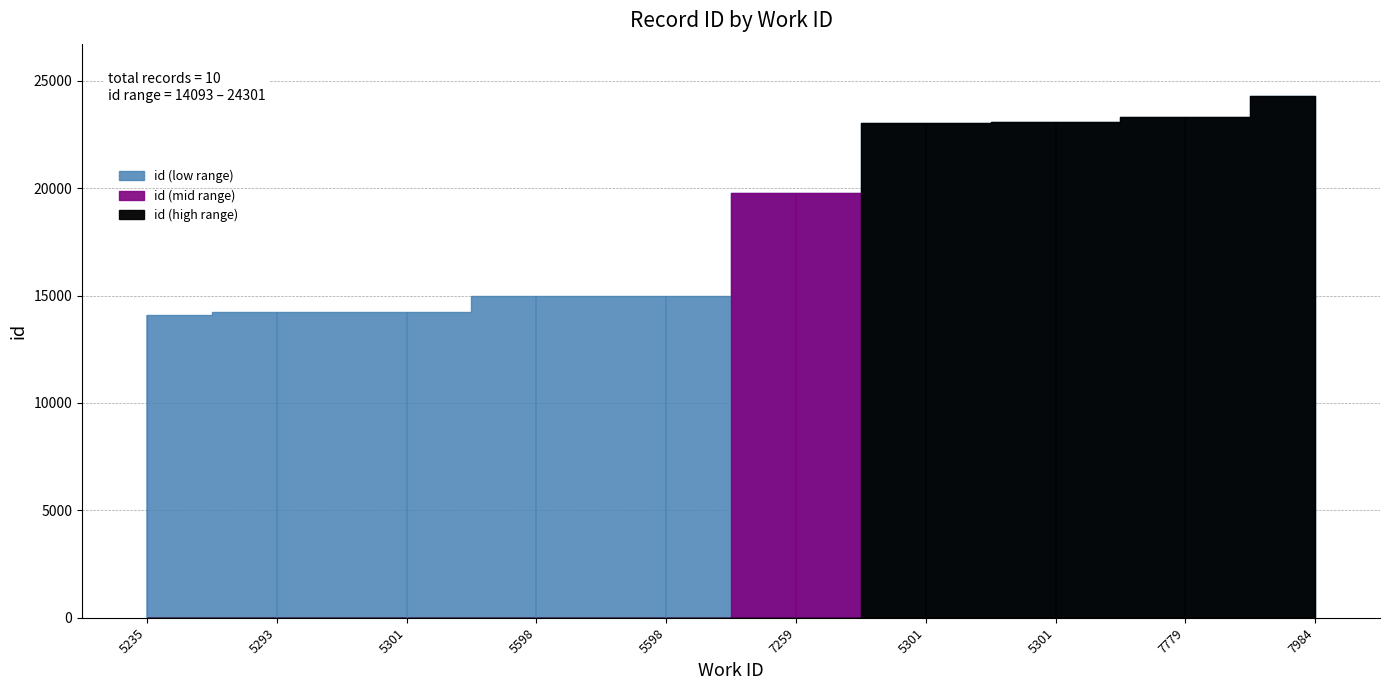

Which category has the highest value across all series?

7984